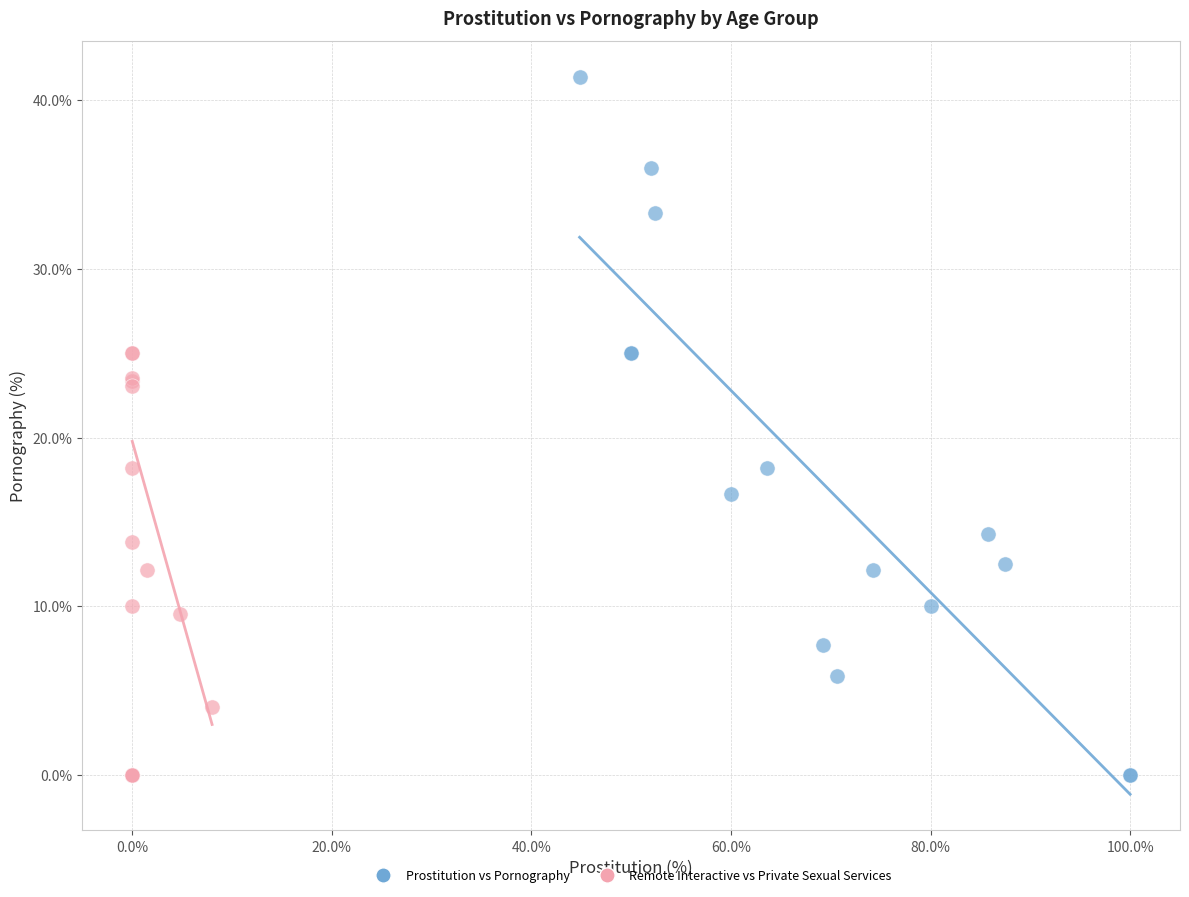

What are all the series names shown in the legend?

Prostitution vs Pornography, Remote Interactive vs Private Sexual Services